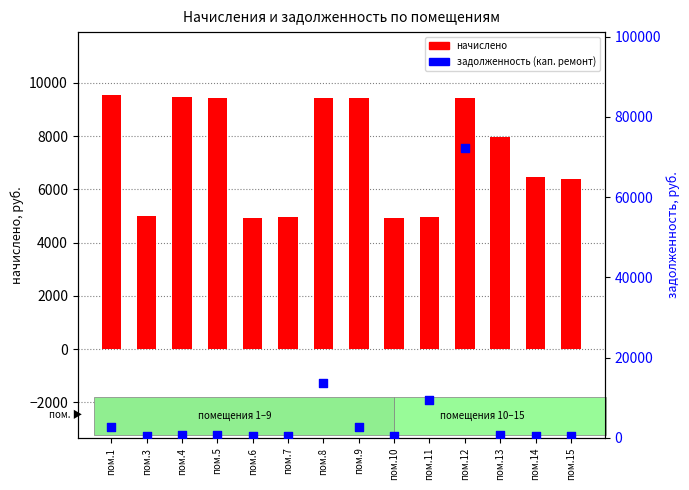

At which category is the sum across all series the highest?

пом.12